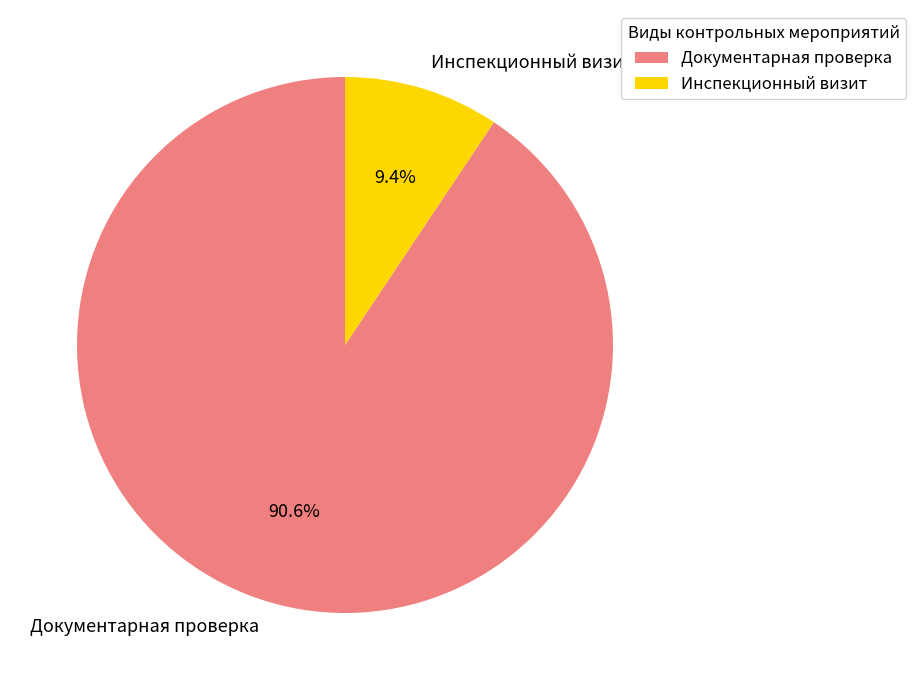

Does any single category account for the majority?

Yes